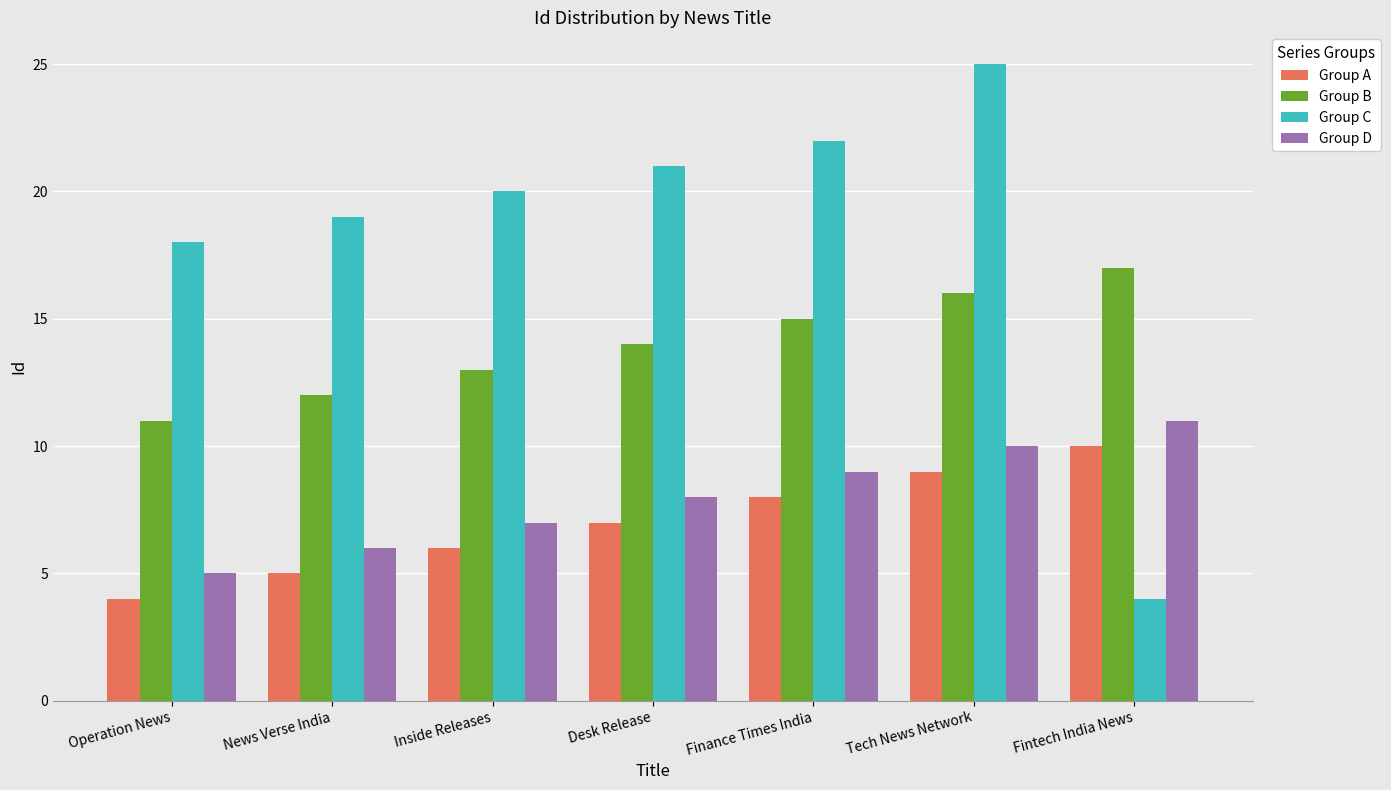

At which category is the sum across all series the highest?

Tech News Network